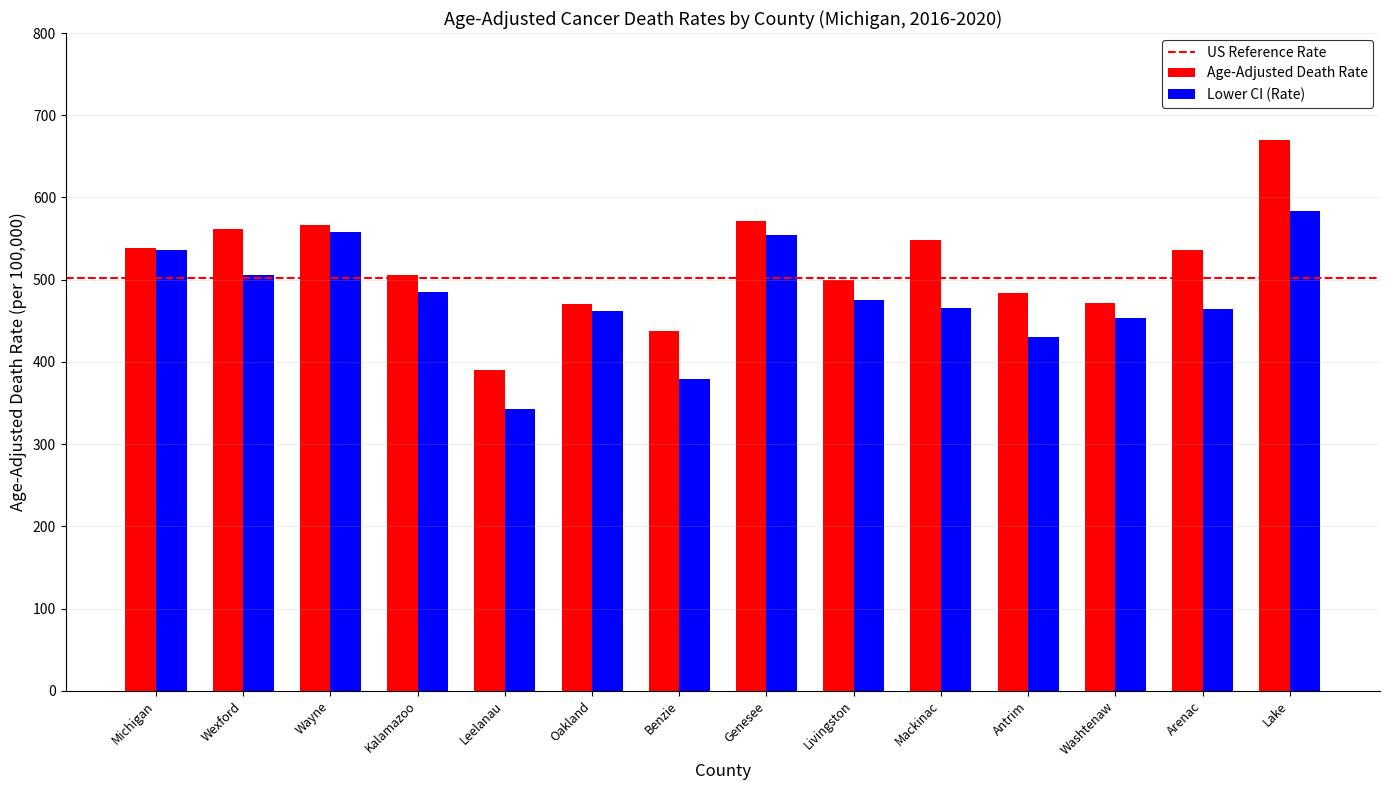

What is the difference between the maximum and second lowest values in the Lower CI (Rate) series?

204.7